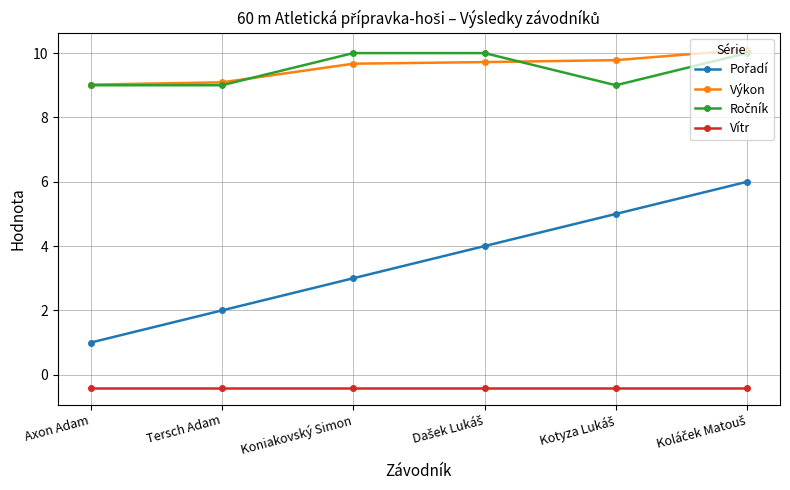

What is the minimum value shown in the chart?

-0.4